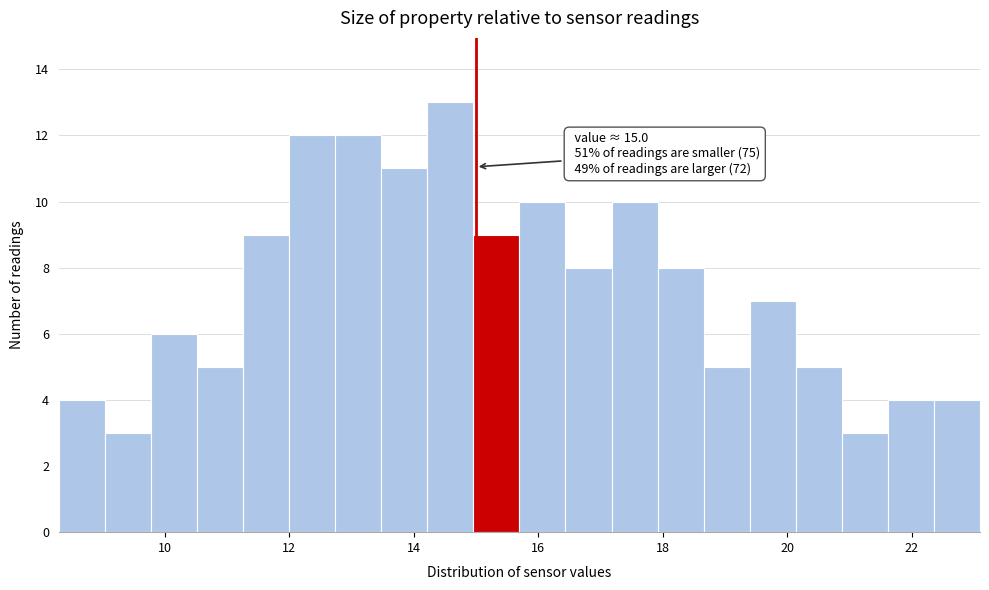

Read against the x-axis, roughly where is the centre of the tallest bar?

14.6